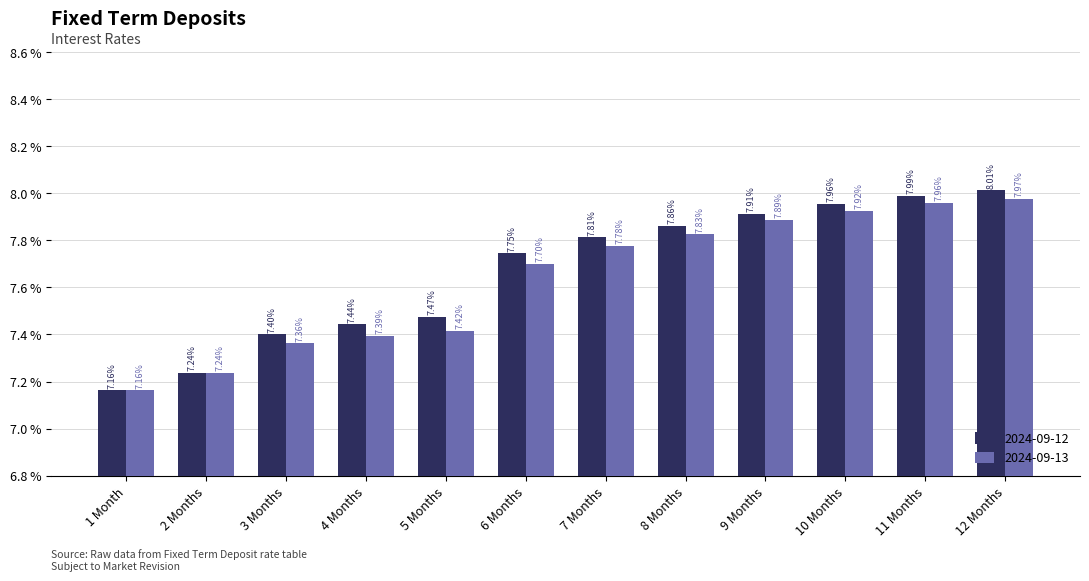

Which series has the largest range (max minus min)?

2024-09-12